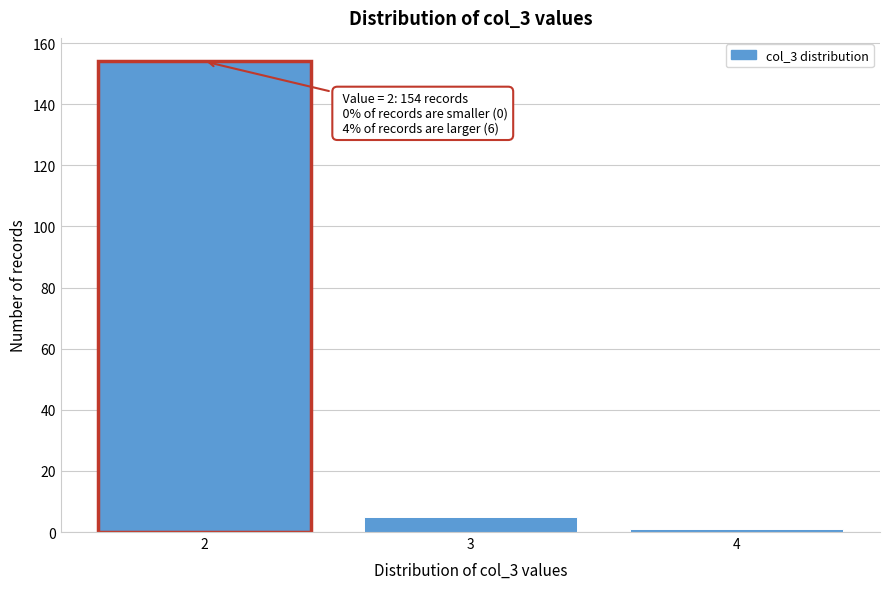

Which range on the x-axis has the tallest bar?

1.5 to 2.5